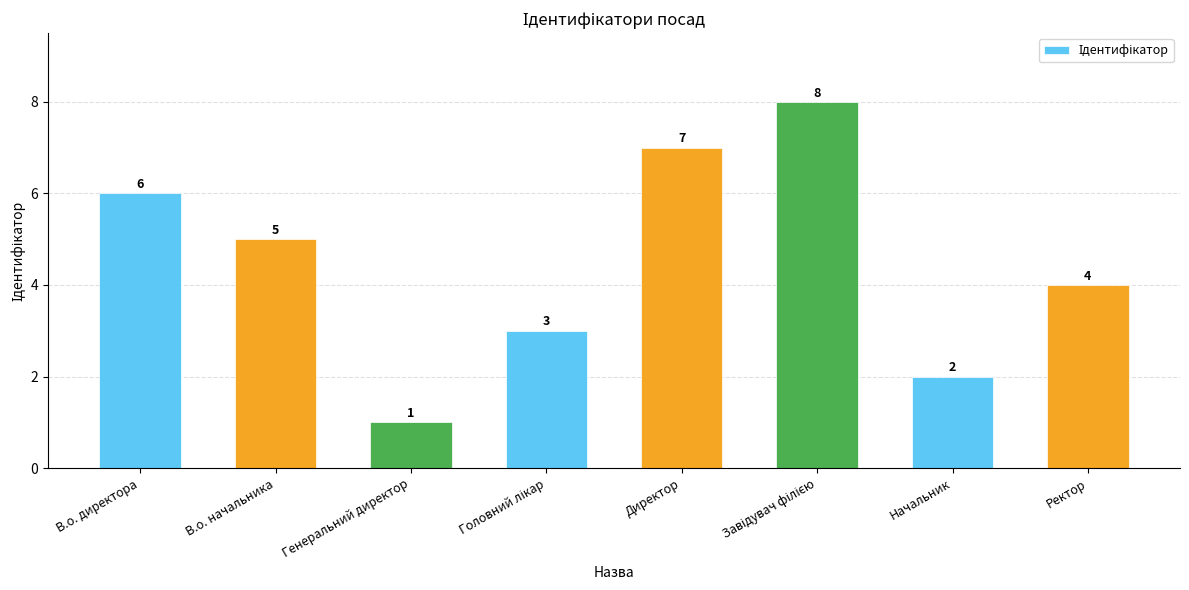

What is the sum of all values?

36